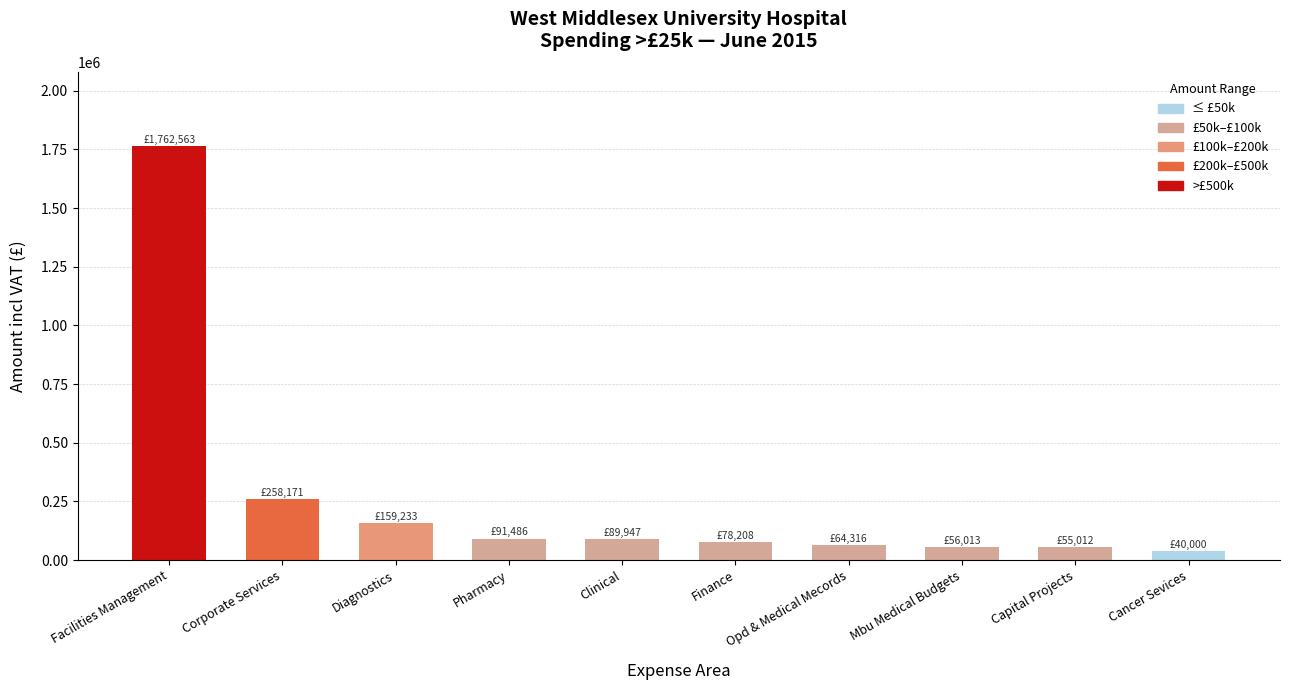

Approximately how many times larger is the value at Capital Projects compared to Pharmacy?

0.6